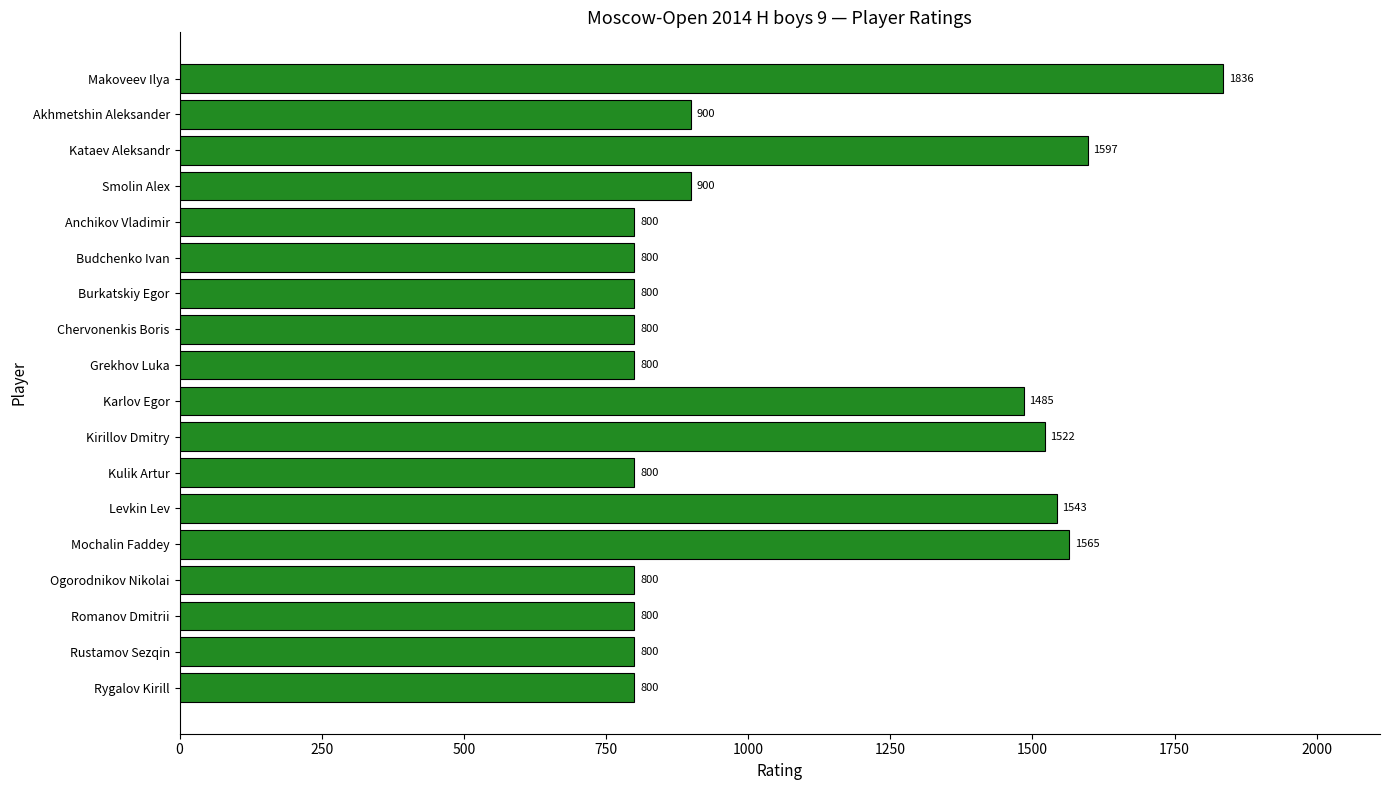

What is the maximum value shown in the chart?

1836